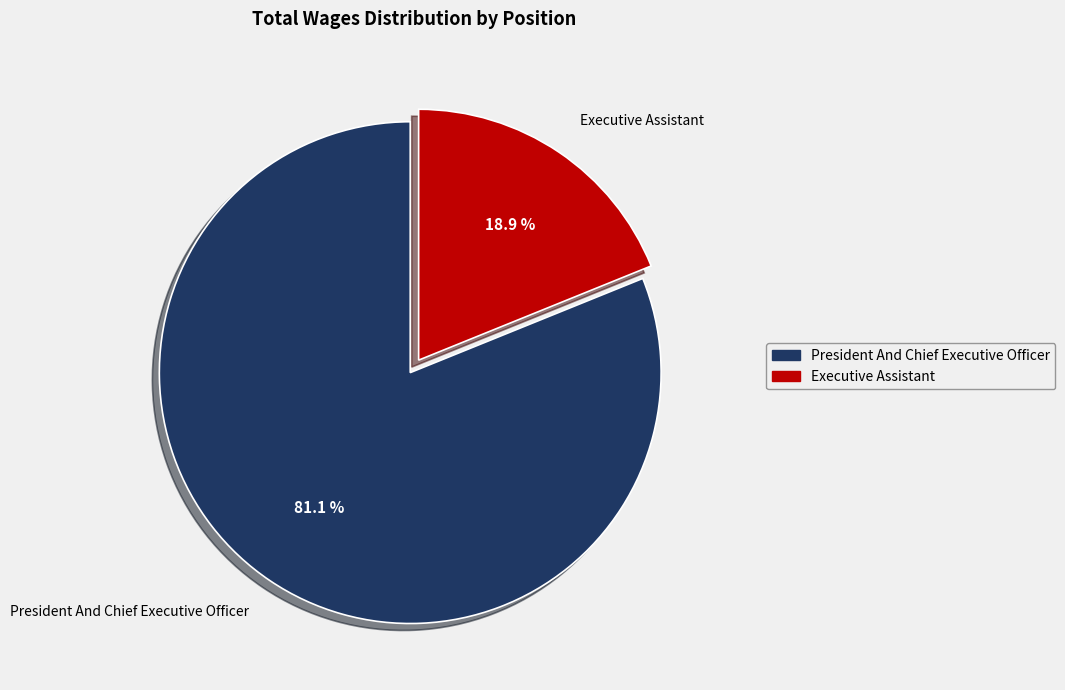

Which category accounts for the majority?

President And Chief Executive Officer